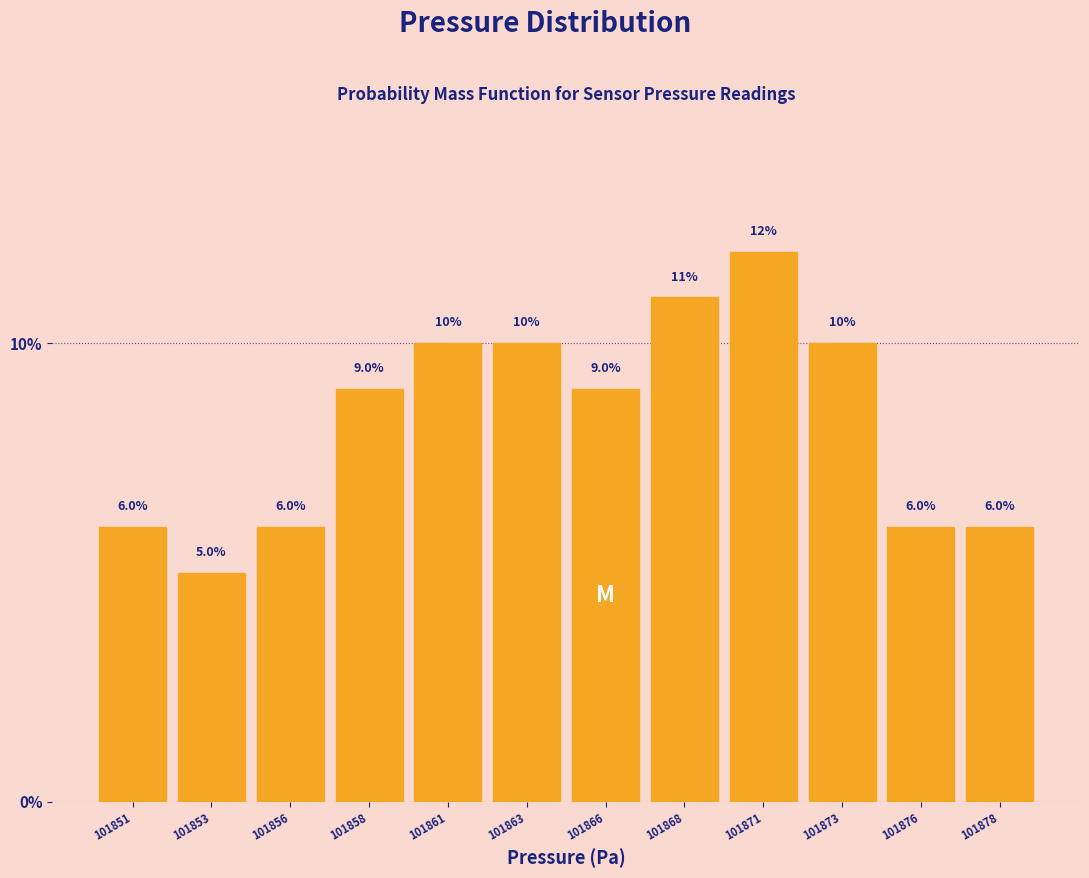

Reading left to right, list all the values displayed in this chart.

101851=6	101853=5	101856=6	101858=9	101861=10	101863=10	101866=9	101868=11	101871=12	101873=10	101876=6	101878=6